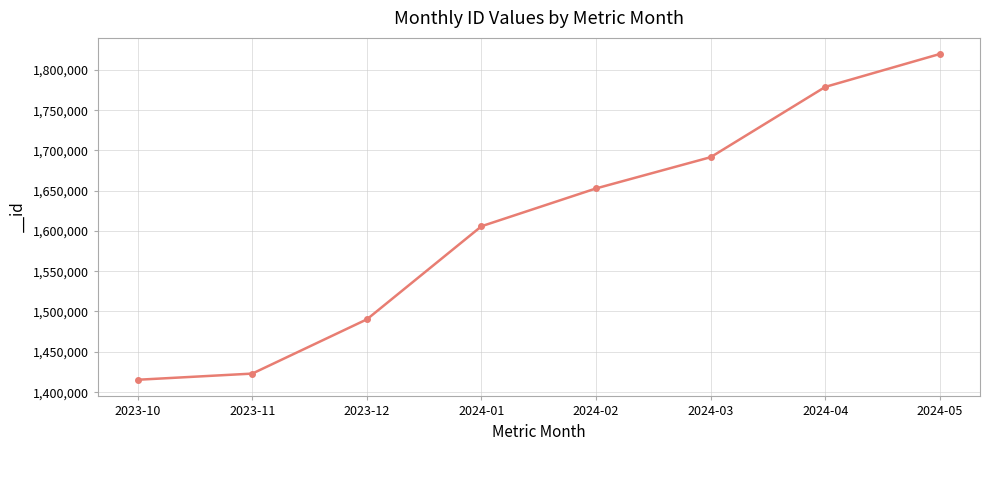

How many series are shown in this chart?

1